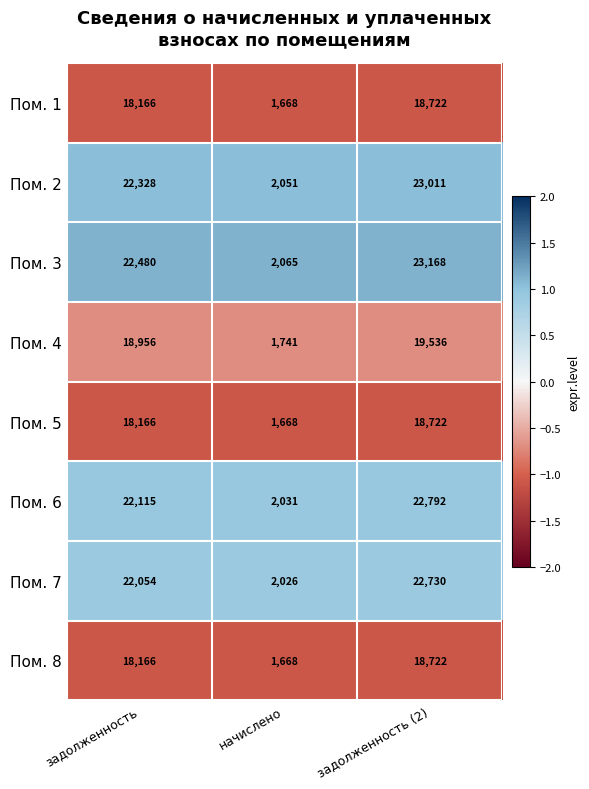

What is the difference between the highest and lowest values at задолженность?

4314